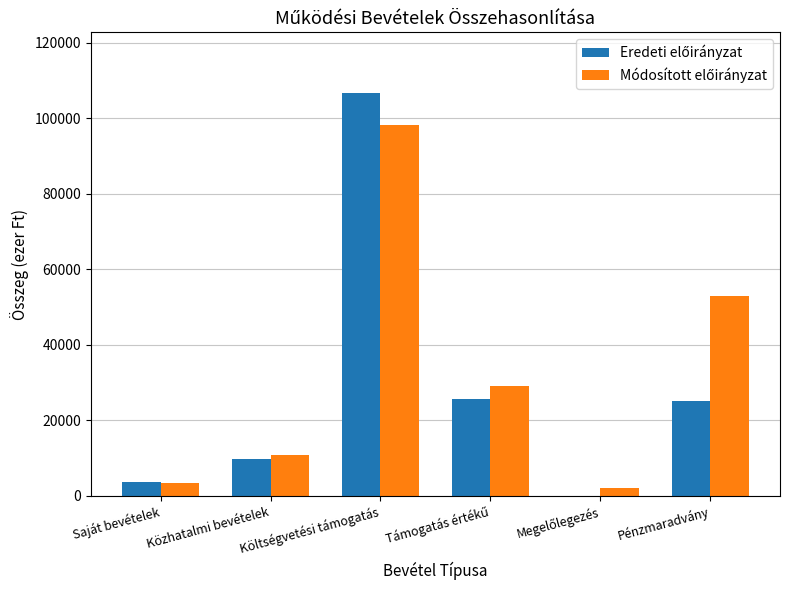

Count the number of categories in the chart.

6